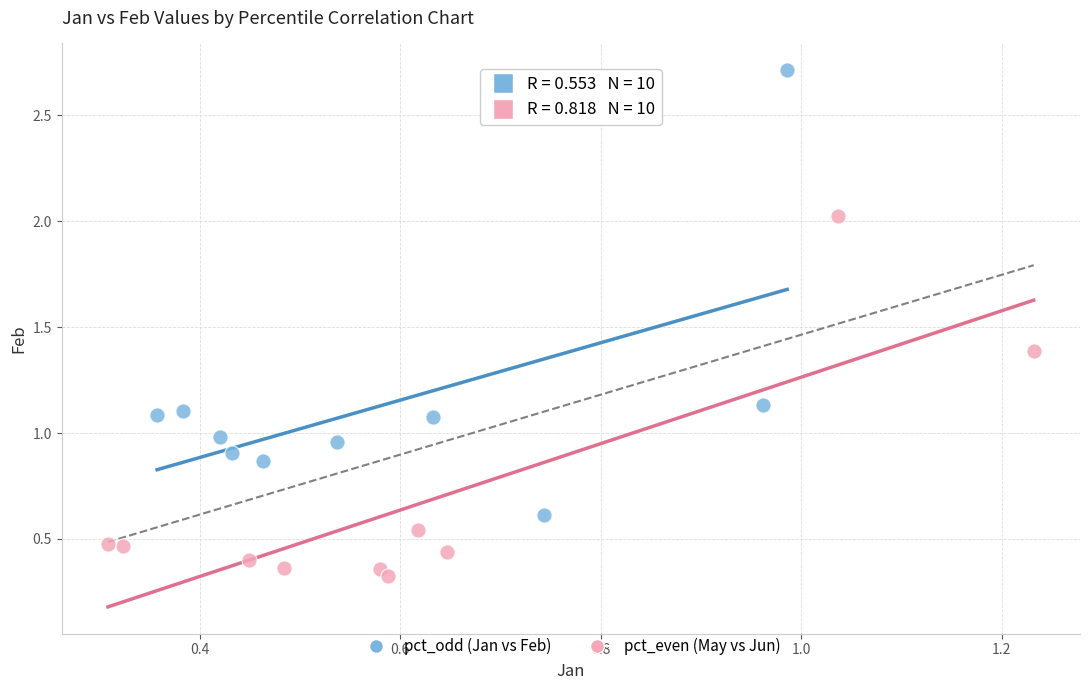

Which series contains the lowest Y value?

pct_even (May vs Jun)